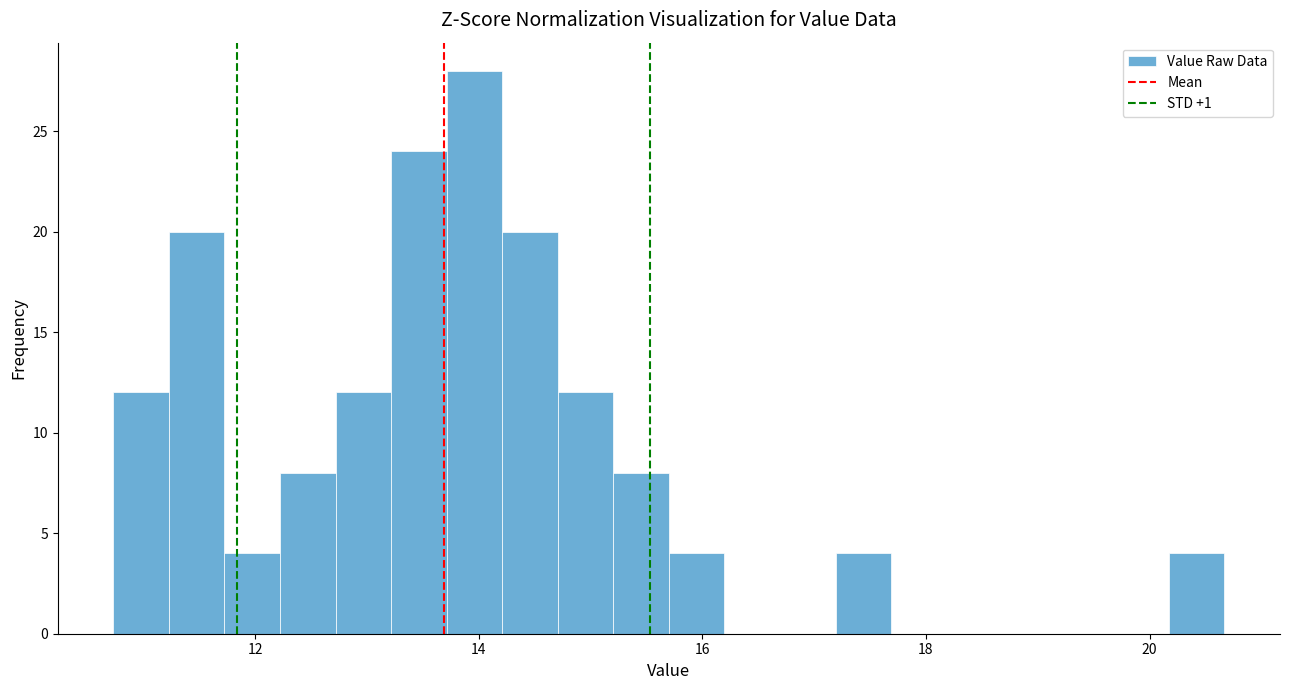

Around what value on the x-axis is the tallest bar? Give the approximate position of its centre, as read against the axis.

14.0